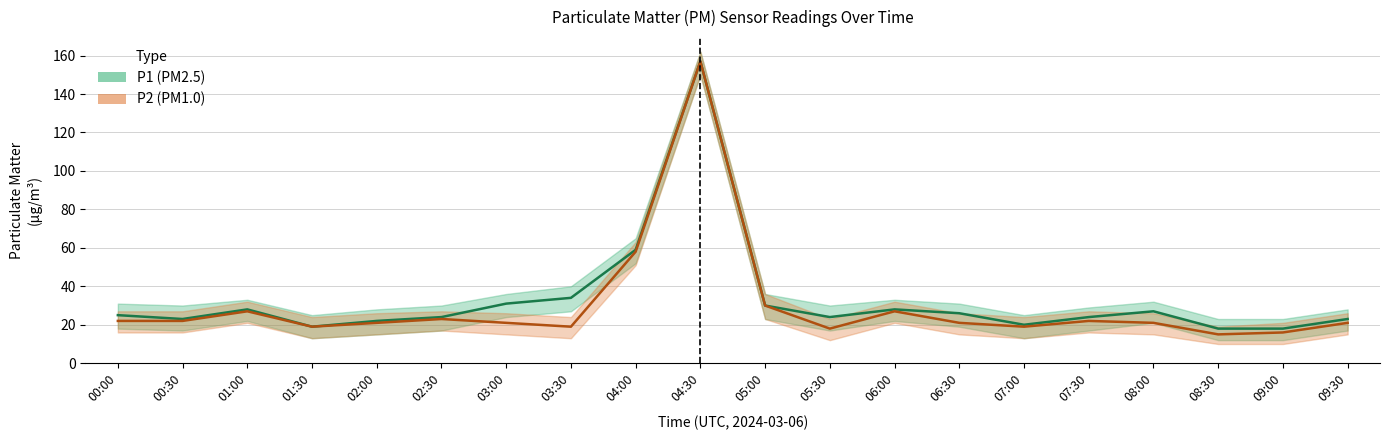

In P1_upper, how many points are lower than both neighbors (excluding endpoints)?

4